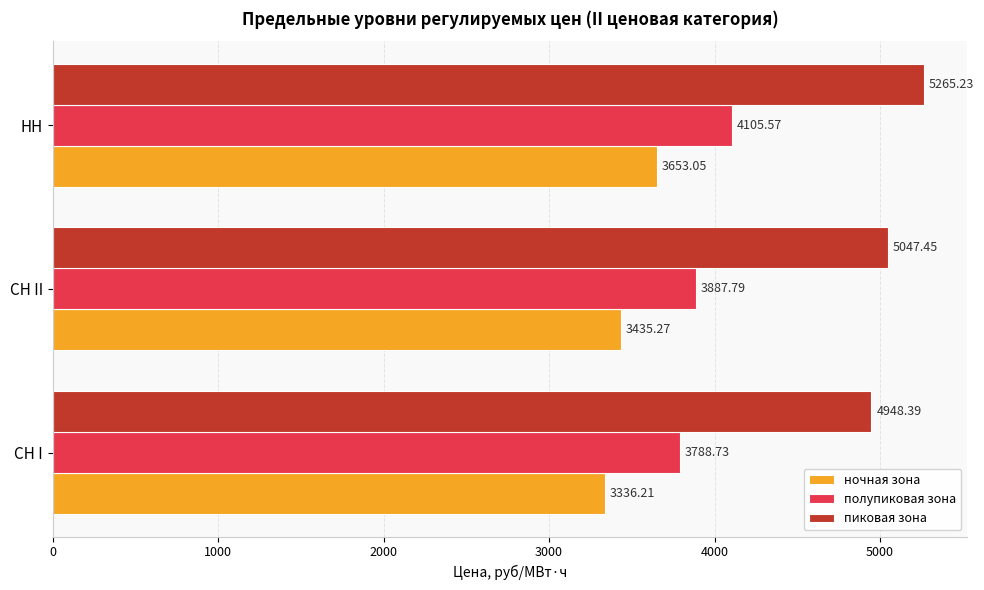

Count the number of categories in the chart.

3